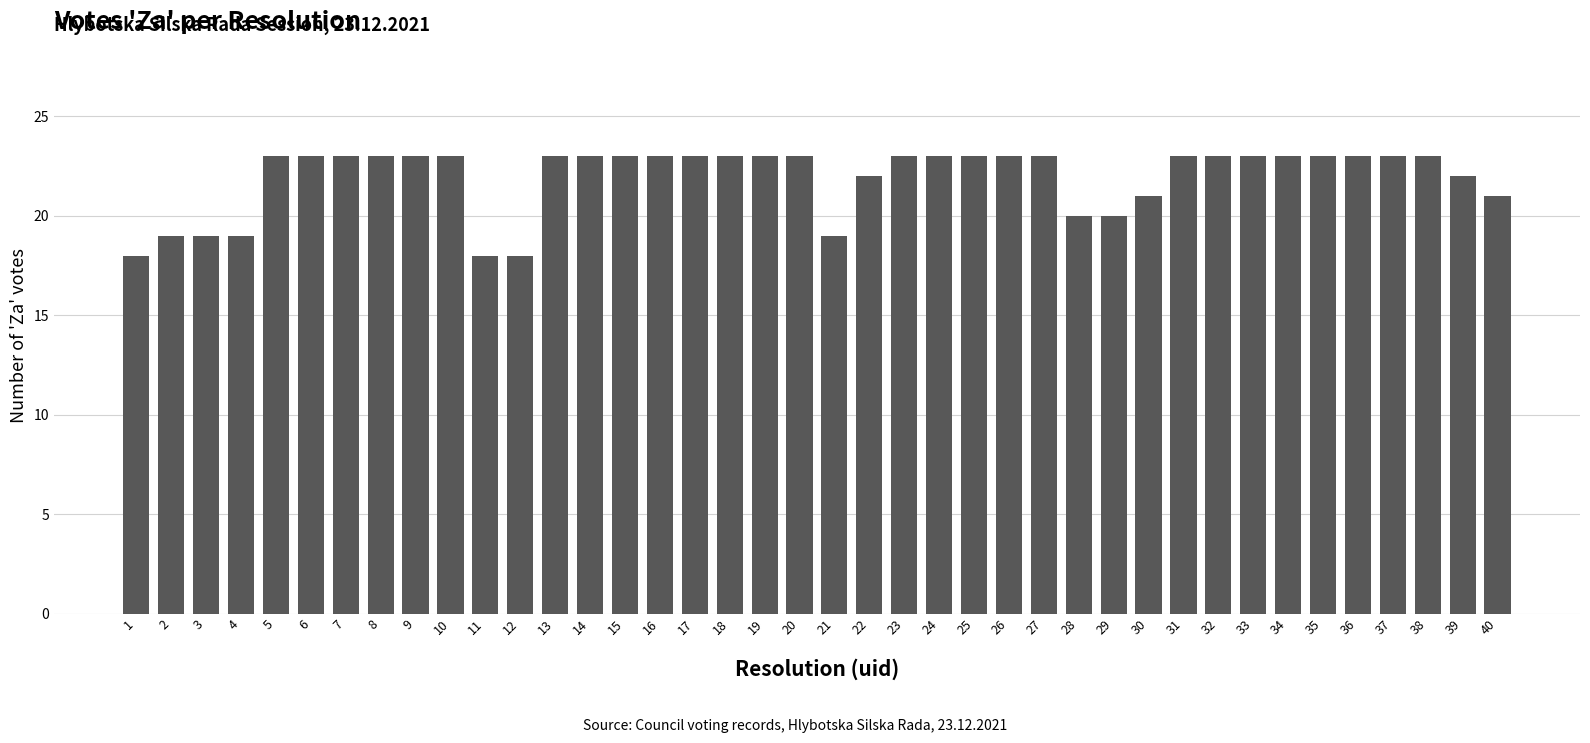

How many values are between 21 and 23?

31